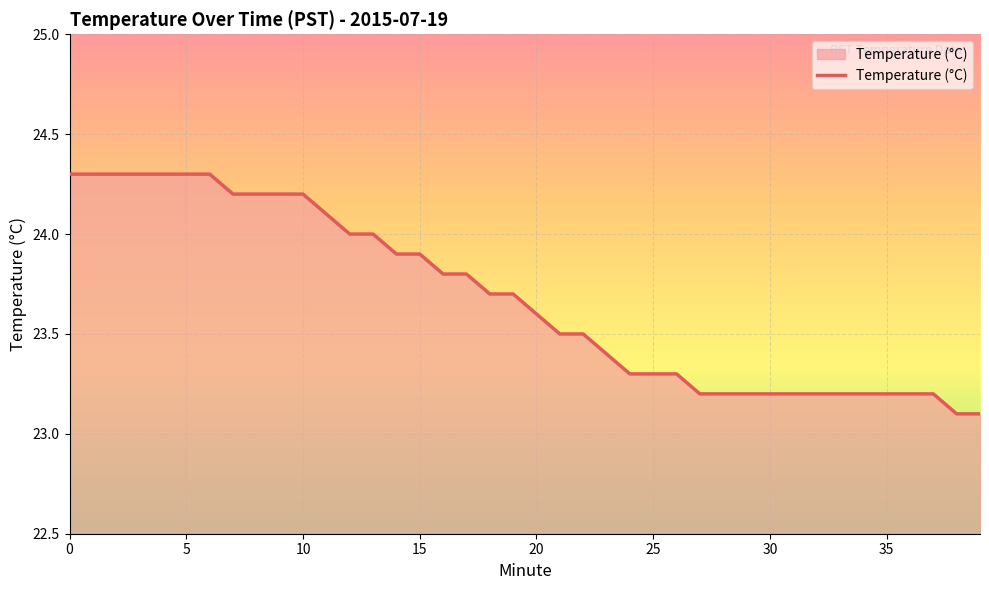

What is the greatest value displayed?

24.3